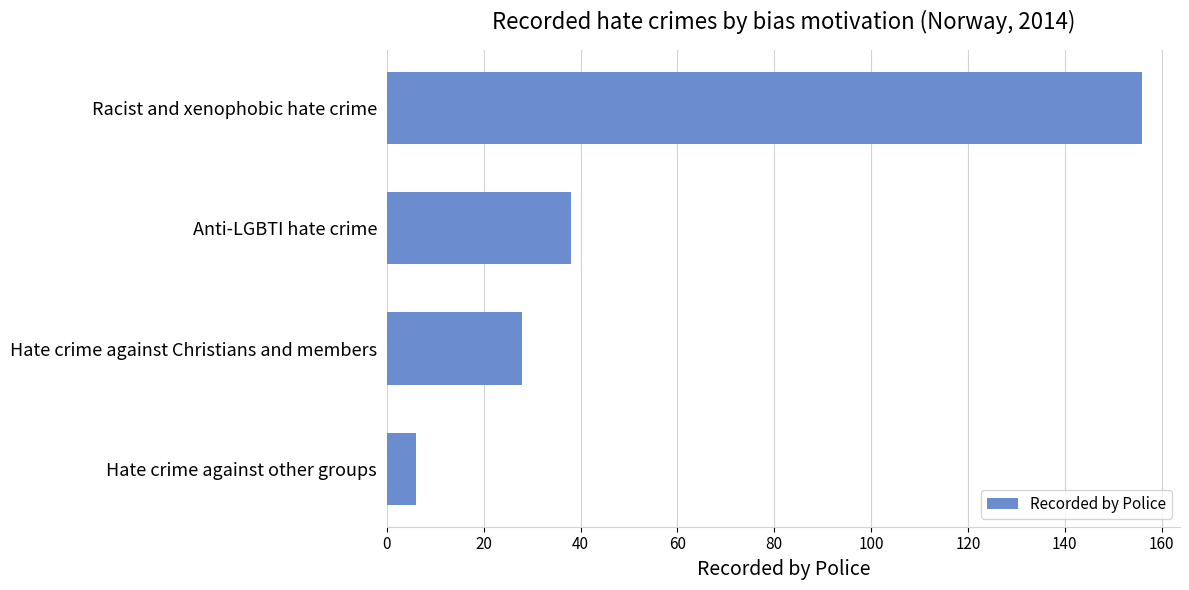

Rank the categories by value from lowest to highest.

Hate crime against other groups, Hate crime against Christians and members, Anti-LGBTI hate crime, Racist and xenophobic hate crime